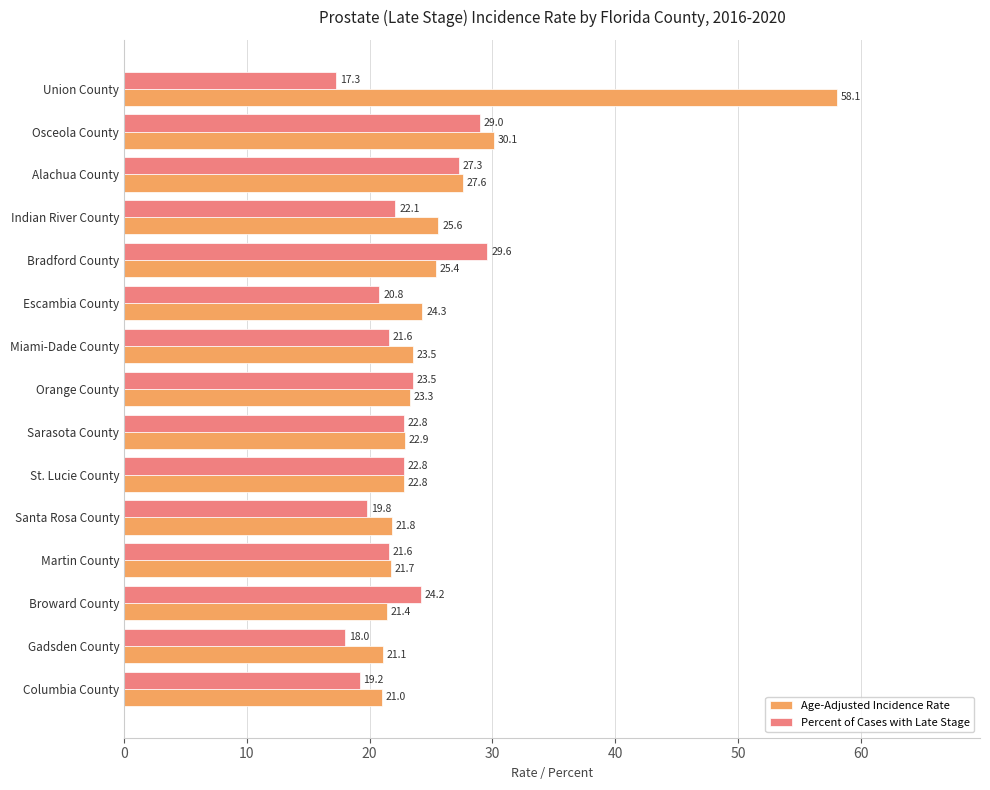

The value of Age-Adjusted Incidence Rate at Bradford County is 25.4. True or false?

True